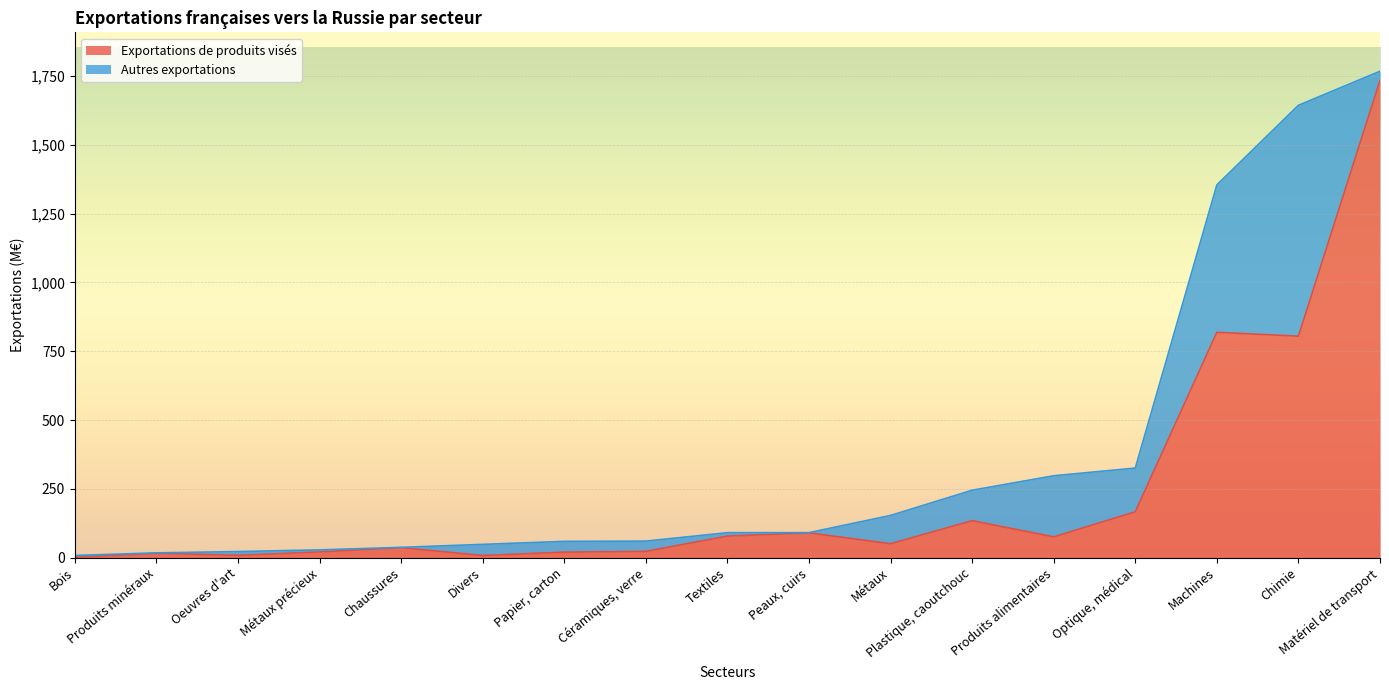

What position from the right is Oeuvres d'art?

15